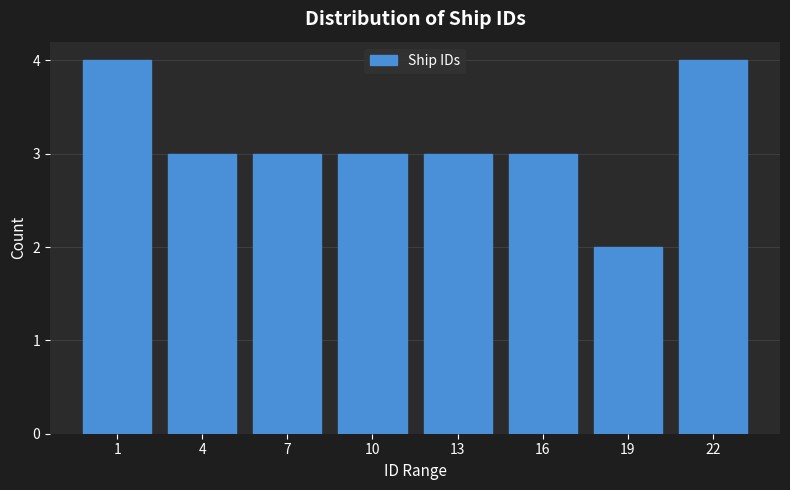

Reading left to right, extract all data points from this chart.

4	3	3	3	3	3	2	4